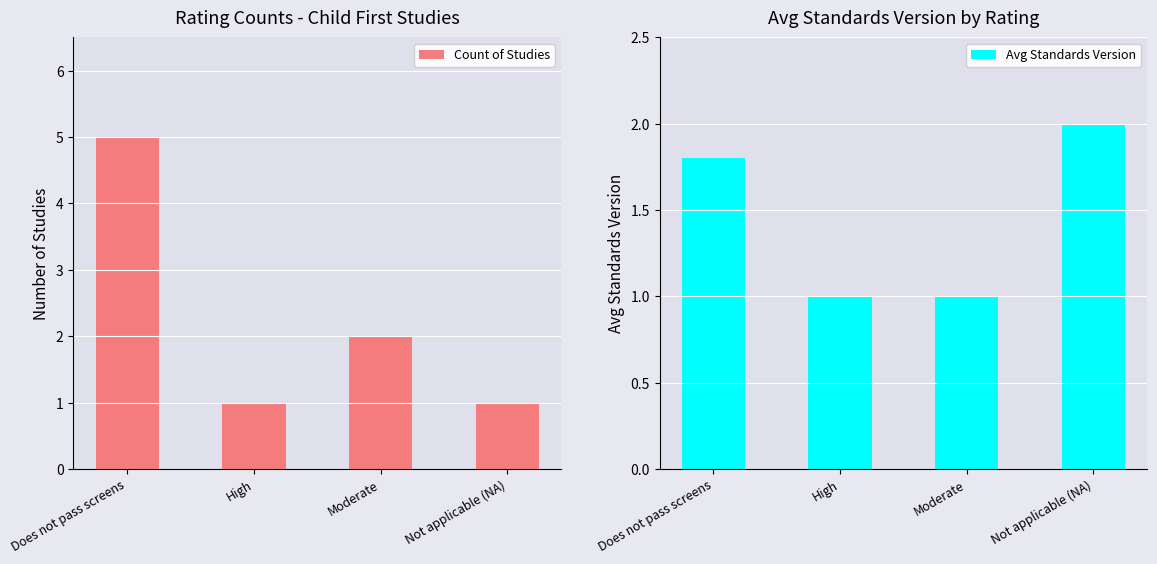

How many distinct data groups are displayed?

2